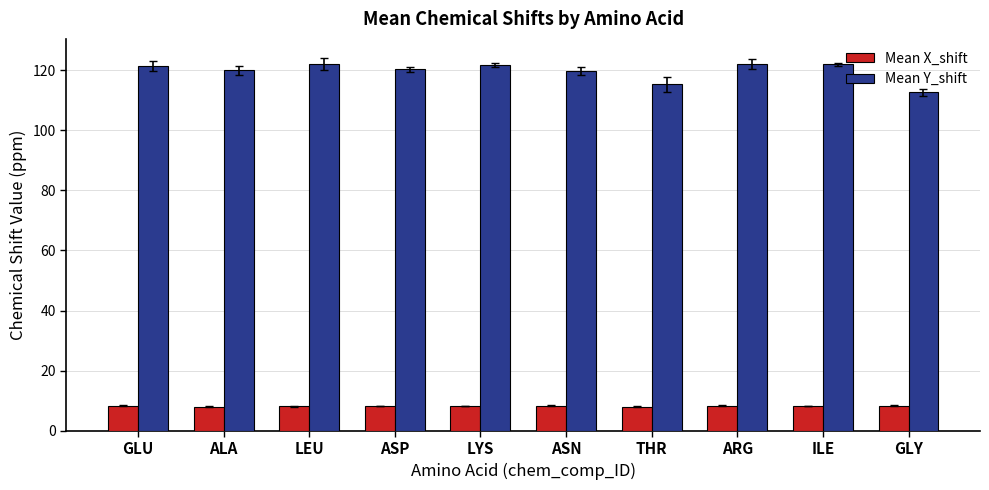

Between ALA and LEU, which series saw the biggest shift?

Mean Y_shift